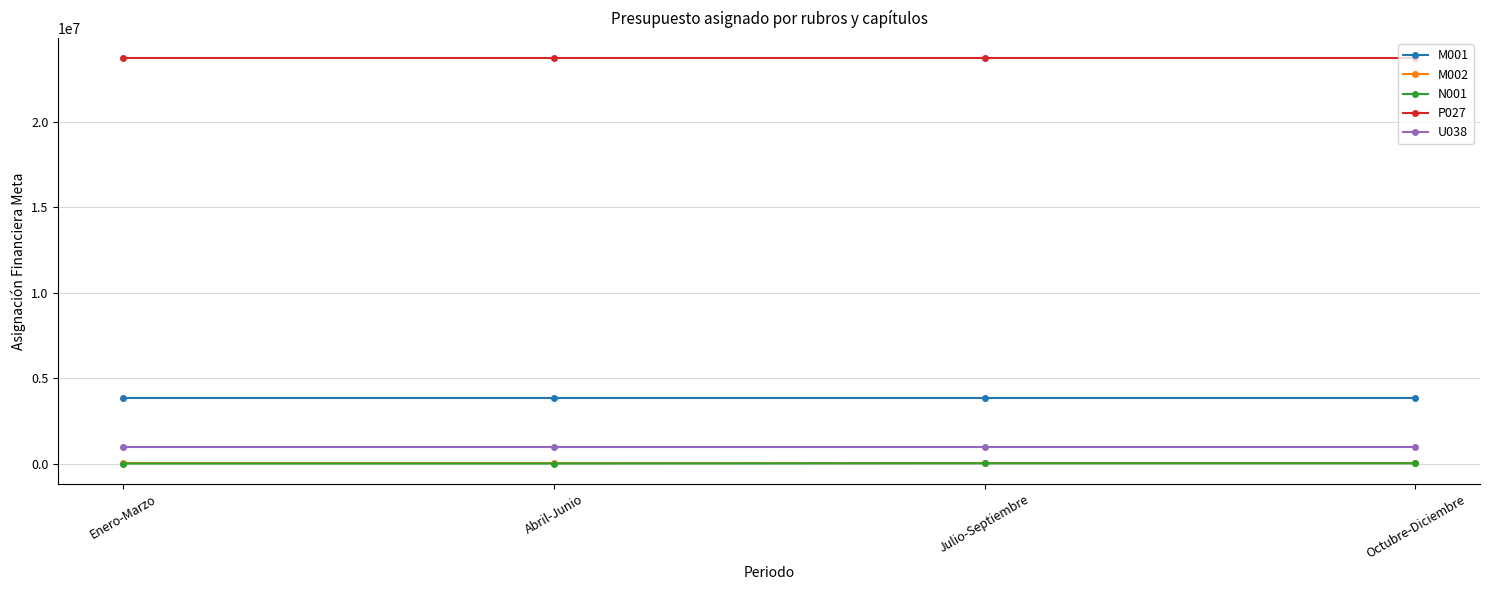

The U038 series shows 963000 at Enero-Marzo. True or false?

True